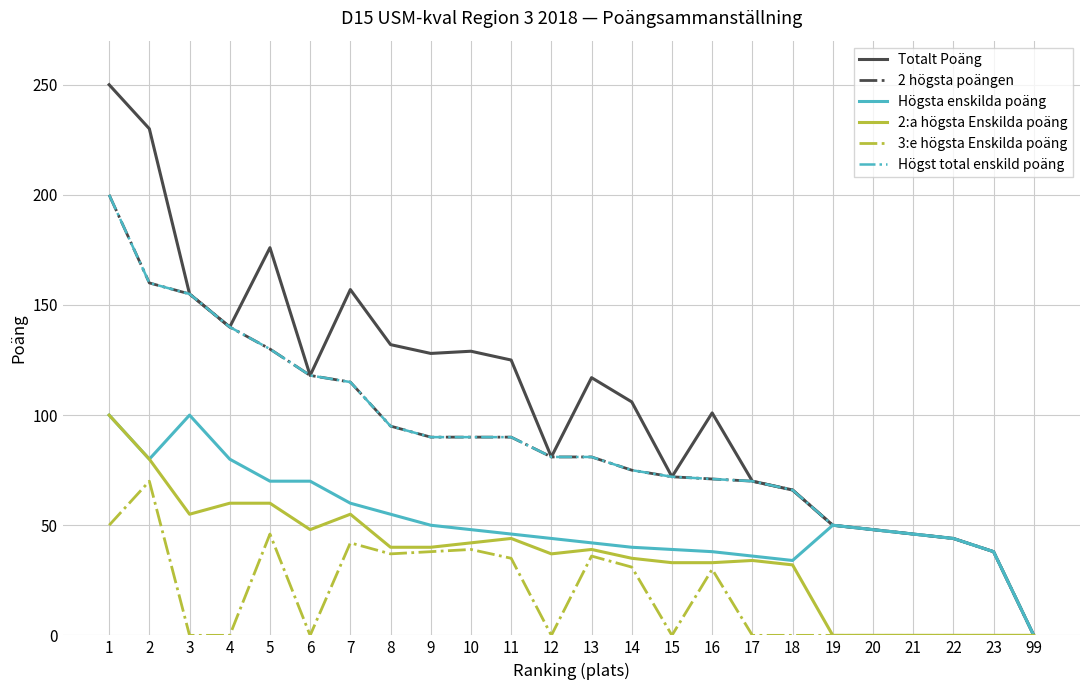

At which label does 2:a högsta Enskilda poäng reach its minimum?

19